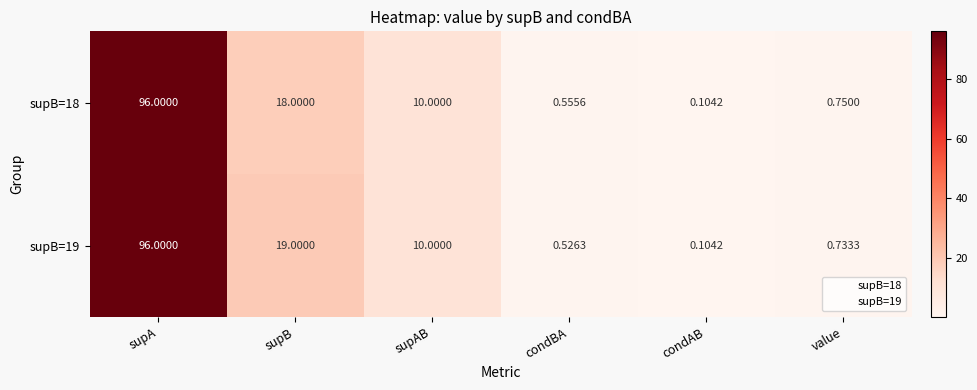

Rank the categories by supB=19 value from lowest to highest.

condAB, condBA, value, supAB, supB, supA